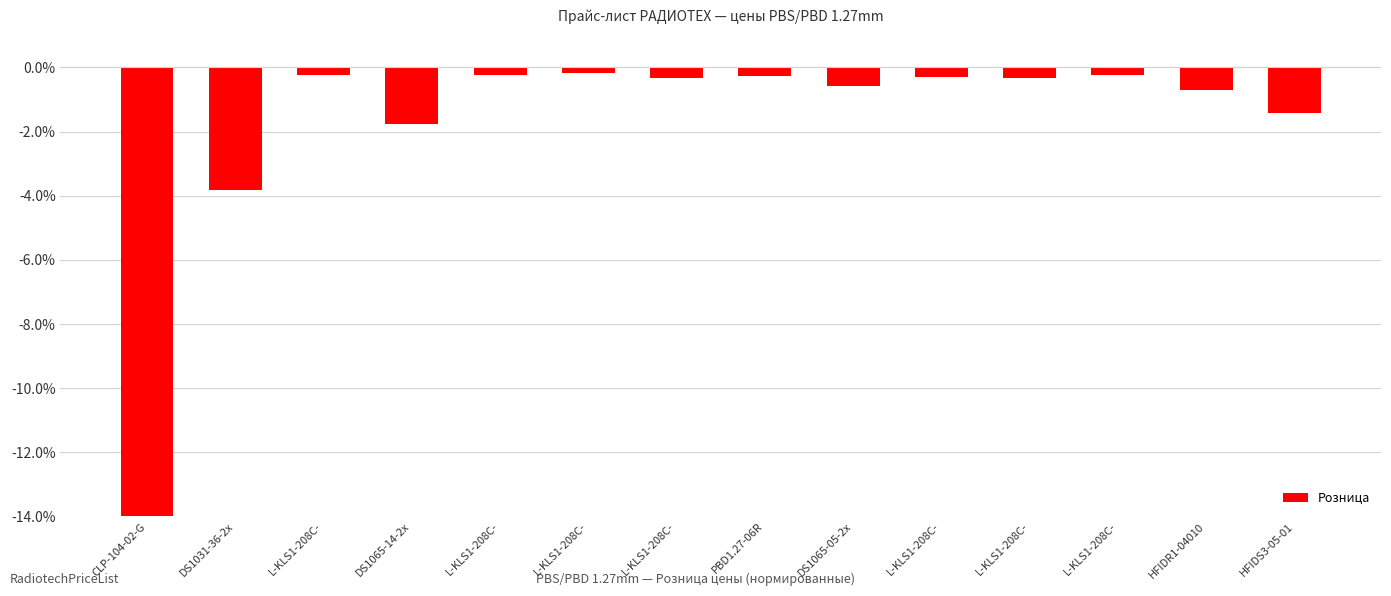

The chart shows a value of -3.8 at DS1031-36-2x. True or false?

True